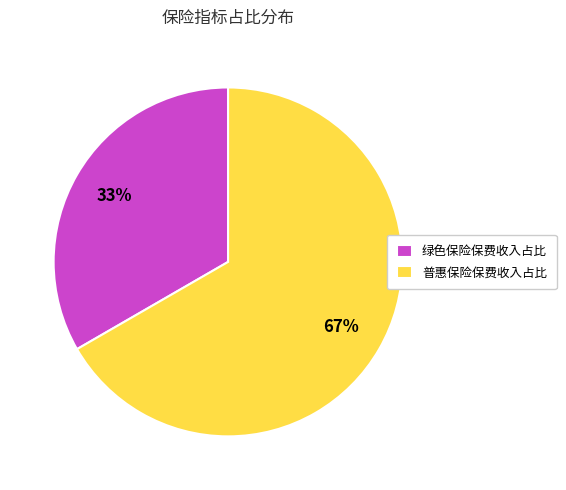

Is the sum of 普惠保险保费收入占比 and 绿色保险保费收入占比 greater than half?

Yes